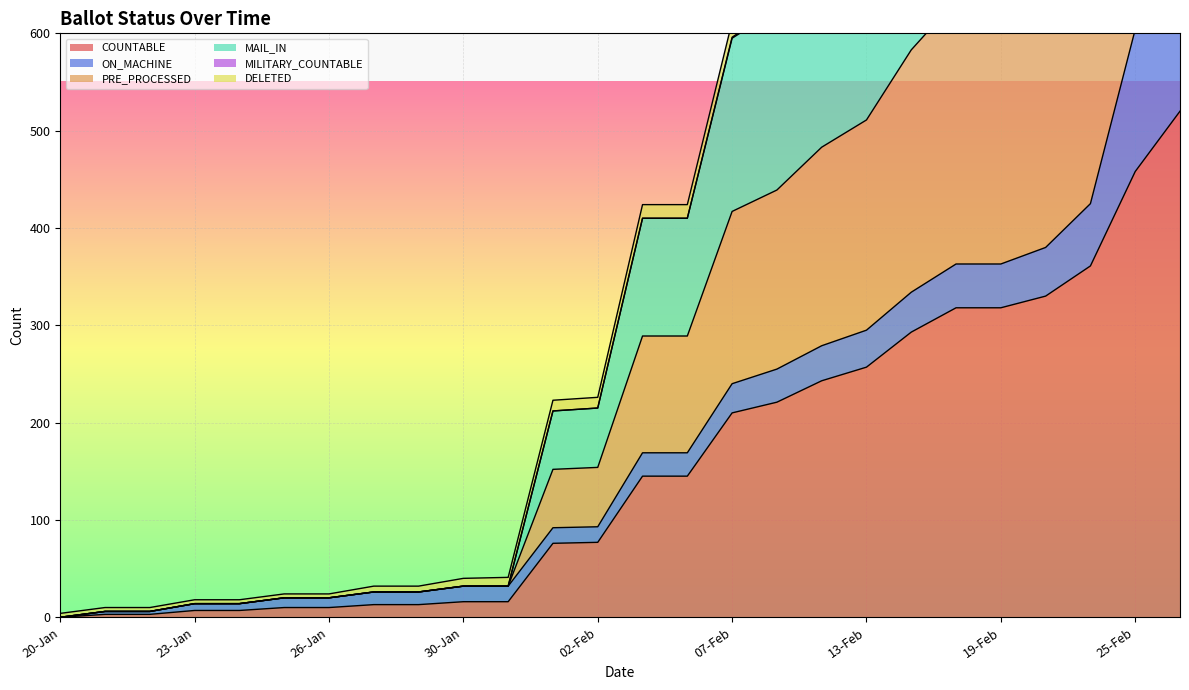

Which series changed the most between 17-Feb and 21-Feb?

PRE_PROCESSED